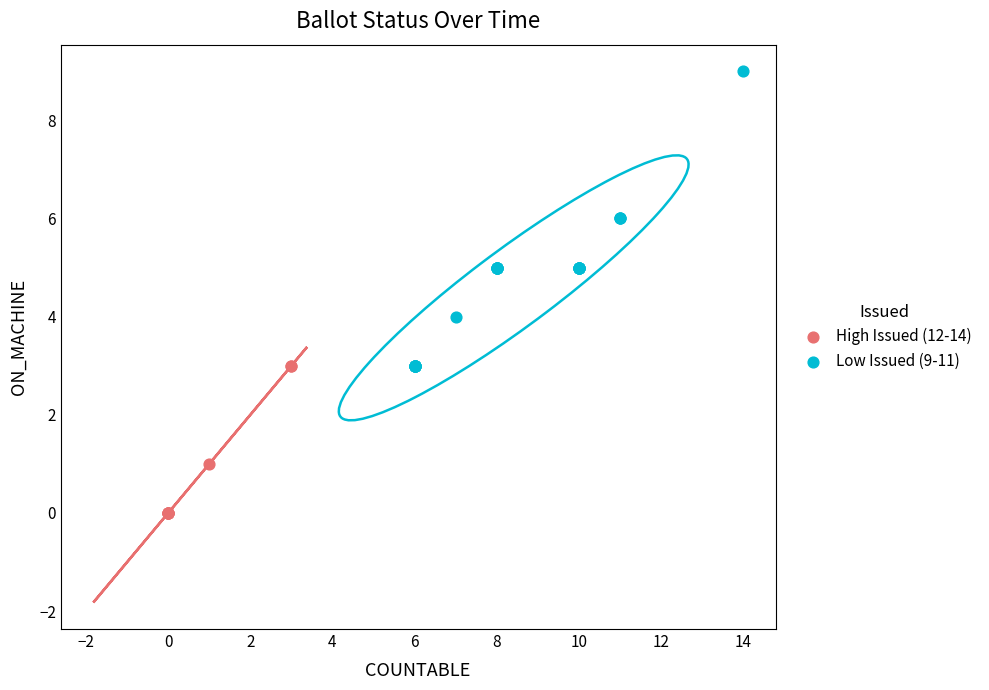

Which series has the largest Y range (max minus min)?

Low Issued (9-11)